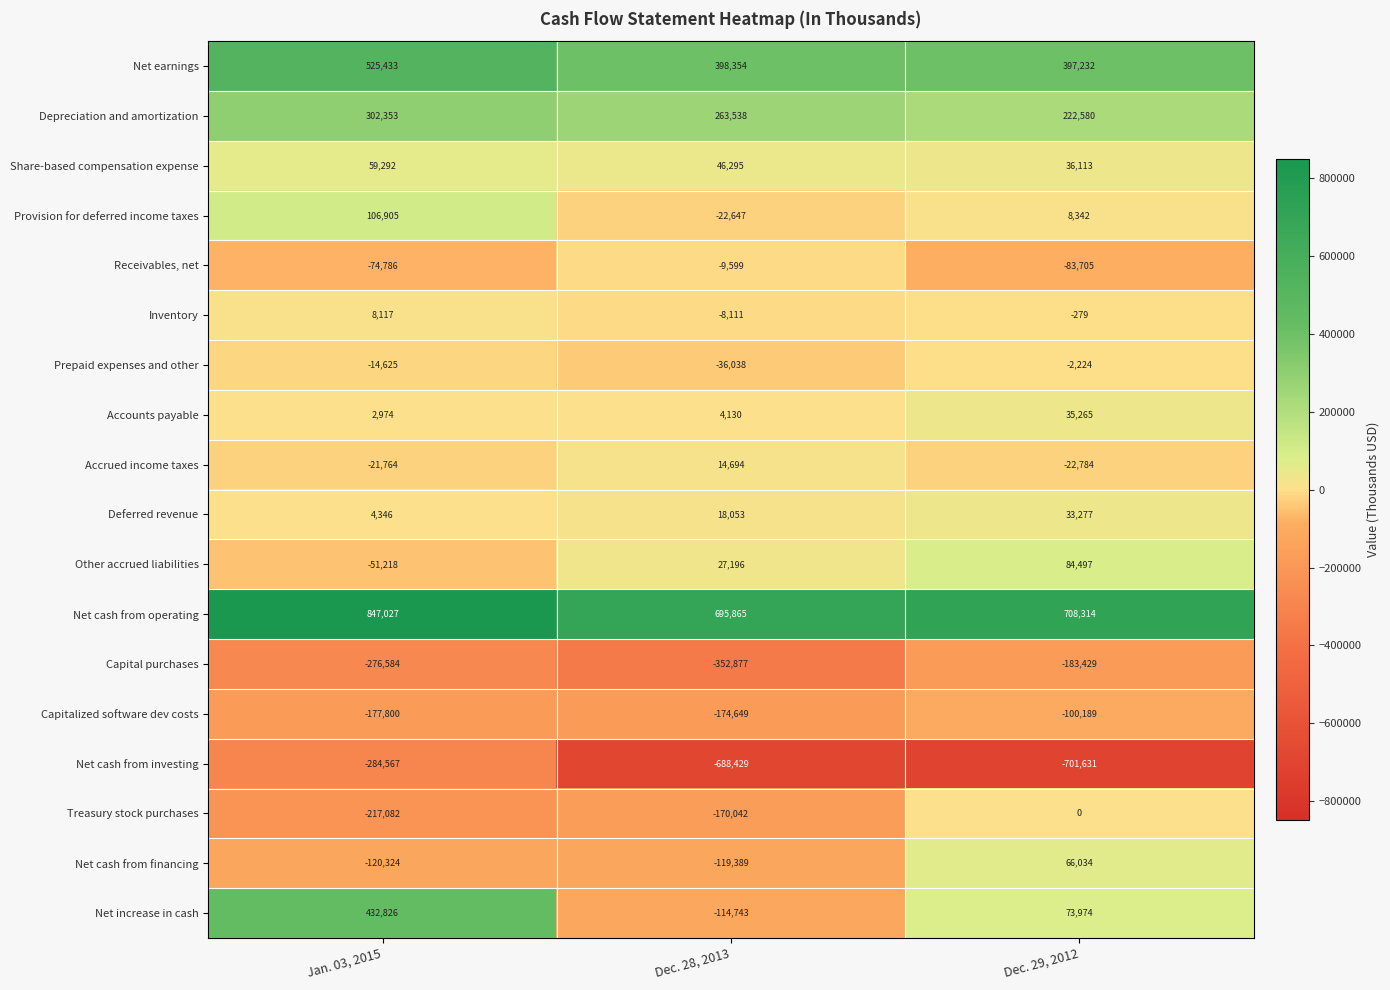

The value of Treasury stock purchases at Jan. 03, 2015 is -363508. True or false?

False